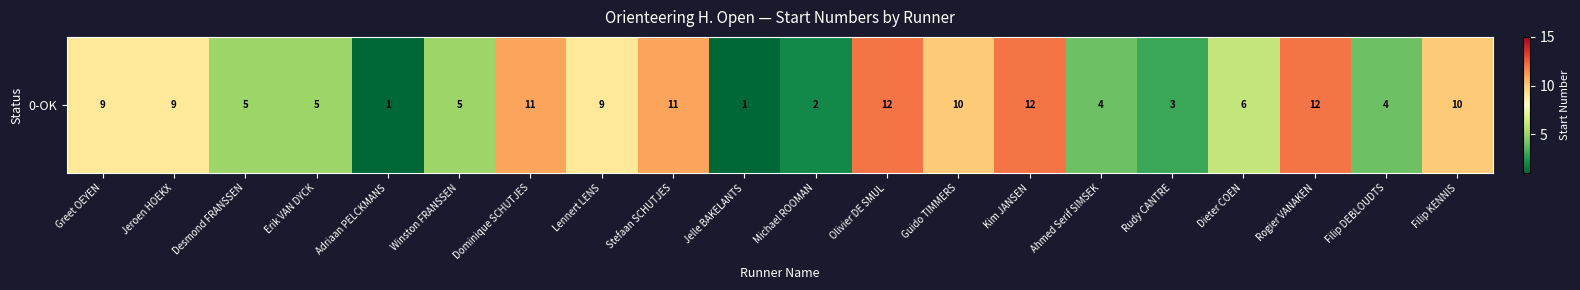

True or false: the data shows 15 at Dominique SCHUTJES.

False